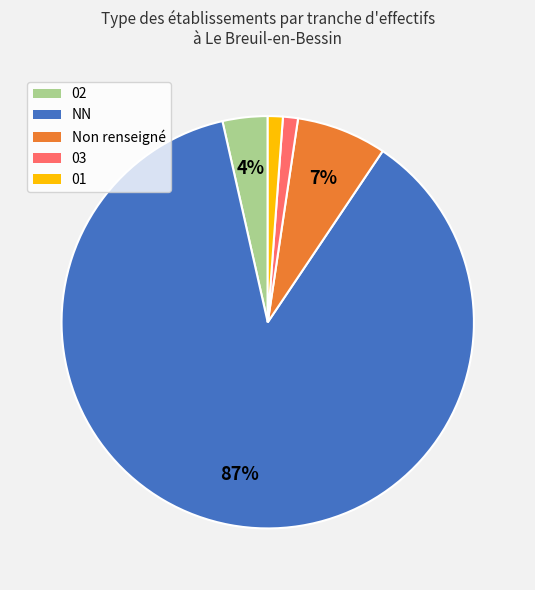

Count the number of slices in the pie.

5